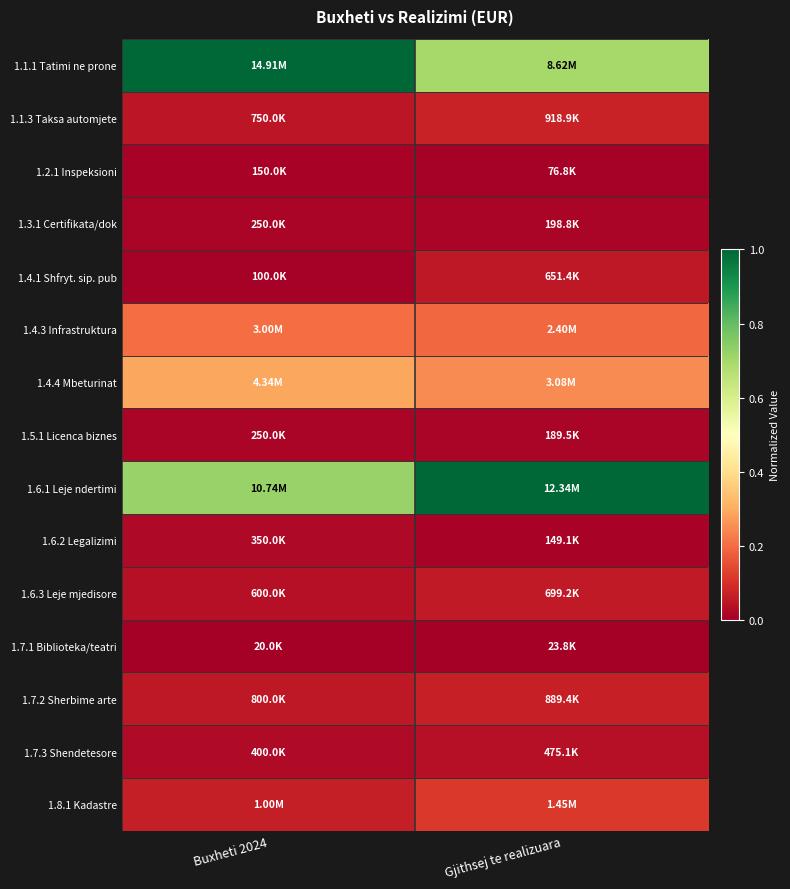

Reading right to left, what are all the values shown in this chart?

1.1.1 Tatimi ne prone: Gjithsej te realizuara=0.7	Buxheti 2024=1.0
1.1.3 Taksa automjete: Gjithsej te realizuara=0.1	Buxheti 2024=0.0
1.2.1 Inspeksioni: Gjithsej te realizuara=0.0	Buxheti 2024=0.0
1.3.1 Certifikata/dok: Gjithsej te realizuara=0.0	Buxheti 2024=0.0
1.4.1 Shfryt. sip. pub: Gjithsej te realizuara=0.1	Buxheti 2024=0.0
1.4.3 Infrastruktura: Gjithsej te realizuara=0.2	Buxheti 2024=0.2
1.4.4 Mbeturinat: Gjithsej te realizuara=0.2	Buxheti 2024=0.3
1.5.1 Licenca biznes: Gjithsej te realizuara=0.0	Buxheti 2024=0.0
1.6.1 Leje ndertimi: Gjithsej te realizuara=1.0	Buxheti 2024=0.7
1.6.2 Legalizimi: Gjithsej te realizuara=0.0	Buxheti 2024=0.0
1.6.3 Leje mjedisore: Gjithsej te realizuara=0.1	Buxheti 2024=0.0
1.7.1 Biblioteka/teatri: Gjithsej te realizuara=0.0	Buxheti 2024=0.0
1.7.2 Sherbime arte: Gjithsej te realizuara=0.1	Buxheti 2024=0.1
1.7.3 Shendetesore: Gjithsej te realizuara=0.0	Buxheti 2024=0.0
1.8.1 Kadastre: Gjithsej te realizuara=0.1	Buxheti 2024=0.1